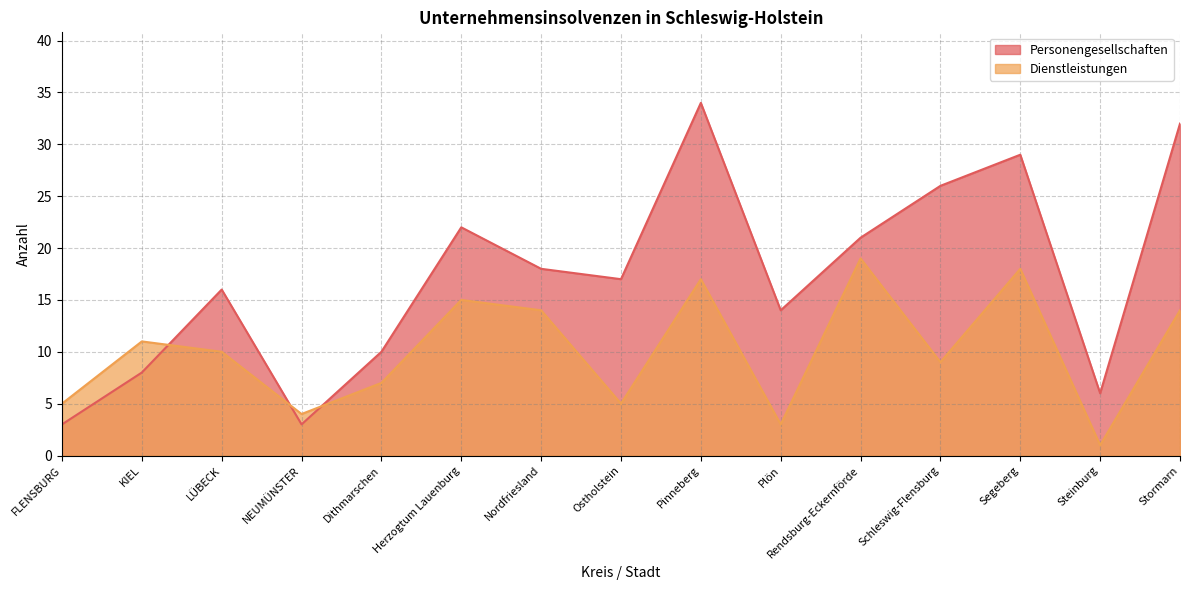

Which series ends up on top after the final intersection of Personengesellschaften and Dienstleistungen?

Personengesellschaften